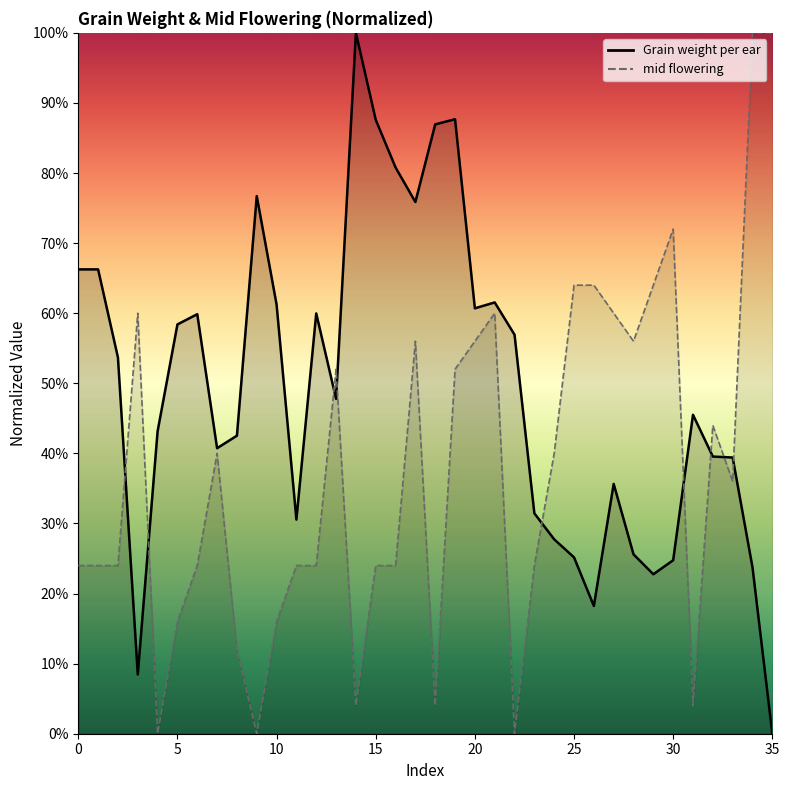

How many distinct data groups are displayed?

2